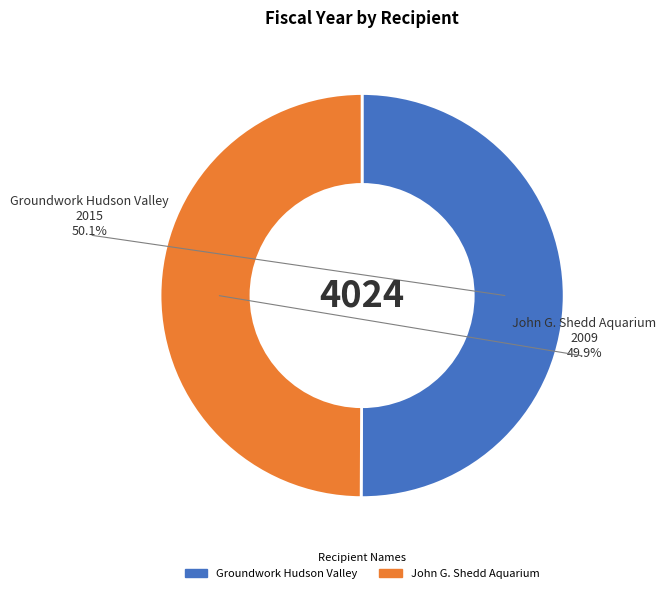

What is the ratio of the value at John G. Shedd Aquarium to the value at Groundwork Hudson Valley?

1.0